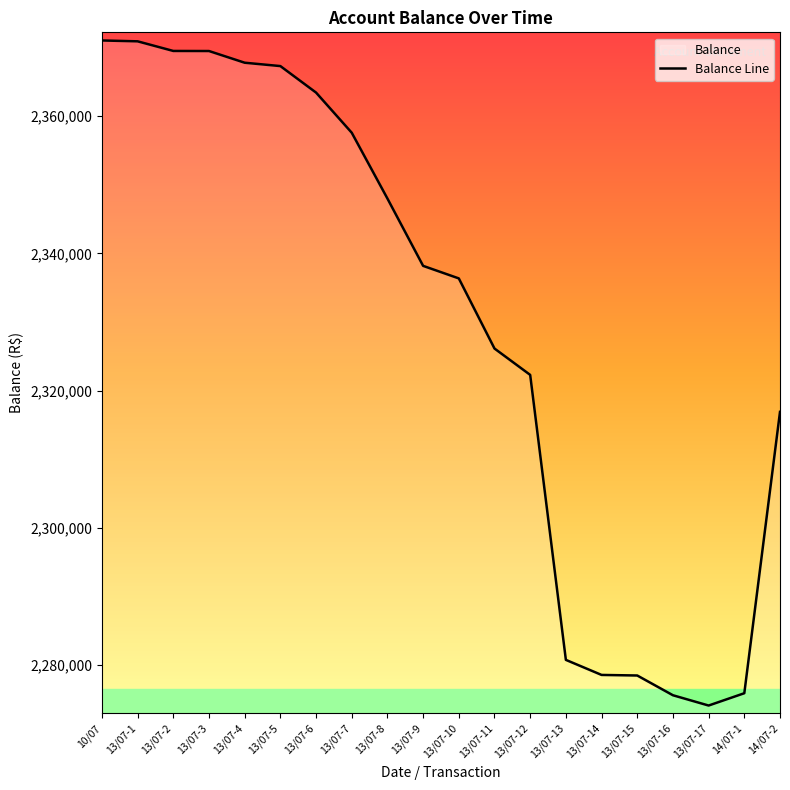

Rank the categories by value from highest to lowest.

10/07, 13/07-1, 13/07-2, 13/07-3, 13/07-4, 13/07-5, 13/07-6, 13/07-7, 13/07-8, 13/07-9, 13/07-10, 13/07-11, 13/07-12, 14/07-2, 13/07-13, 13/07-14, 13/07-15, 14/07-1, 13/07-16, 13/07-17